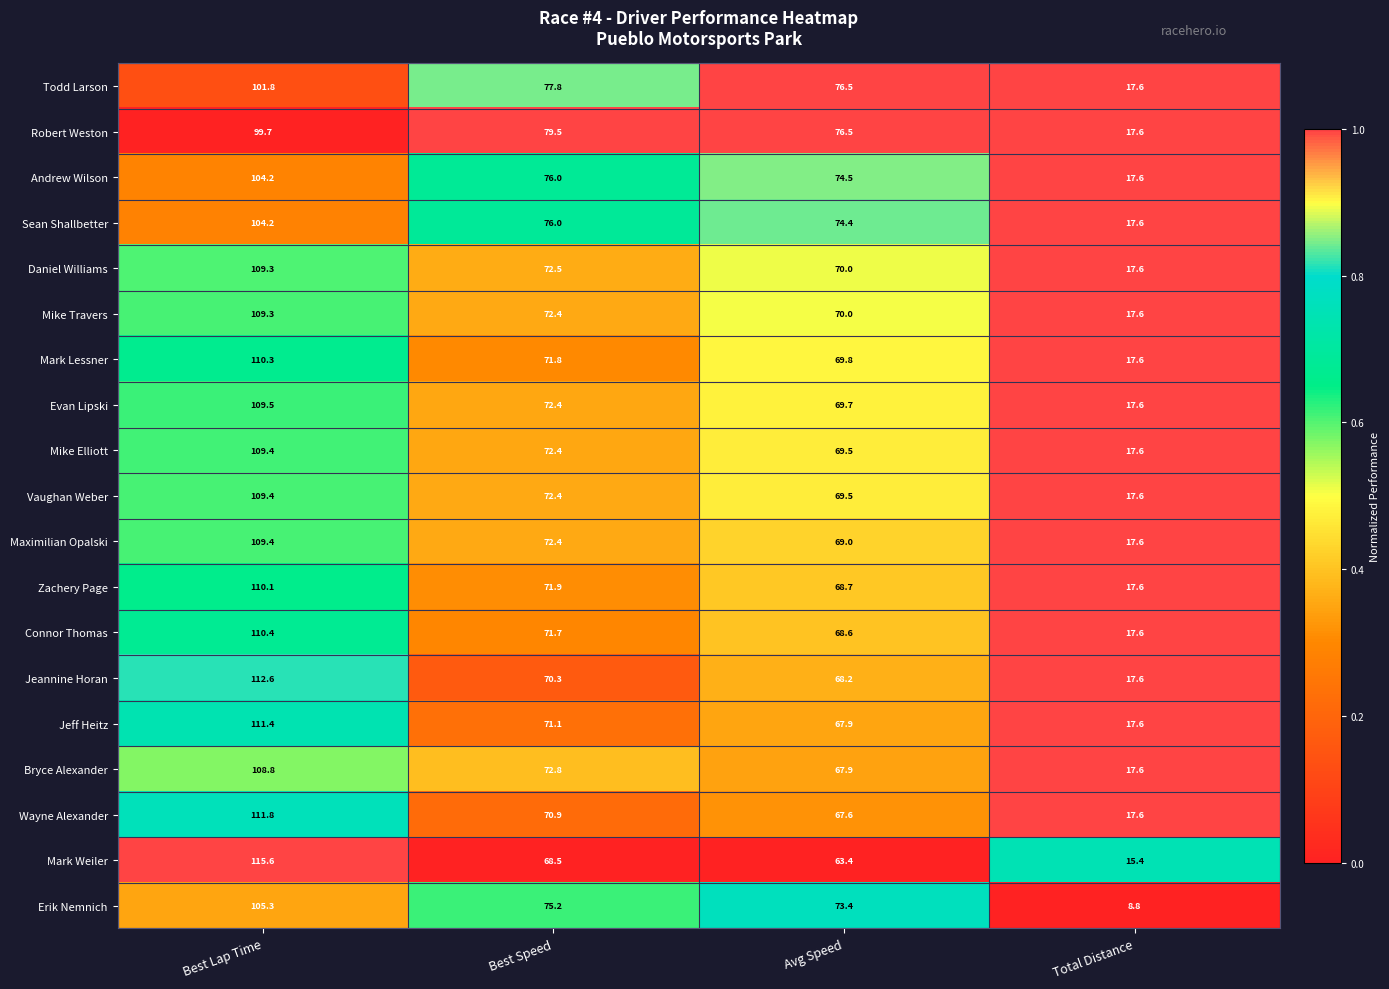

What is the highest value of the Zachery Page series?

110.1